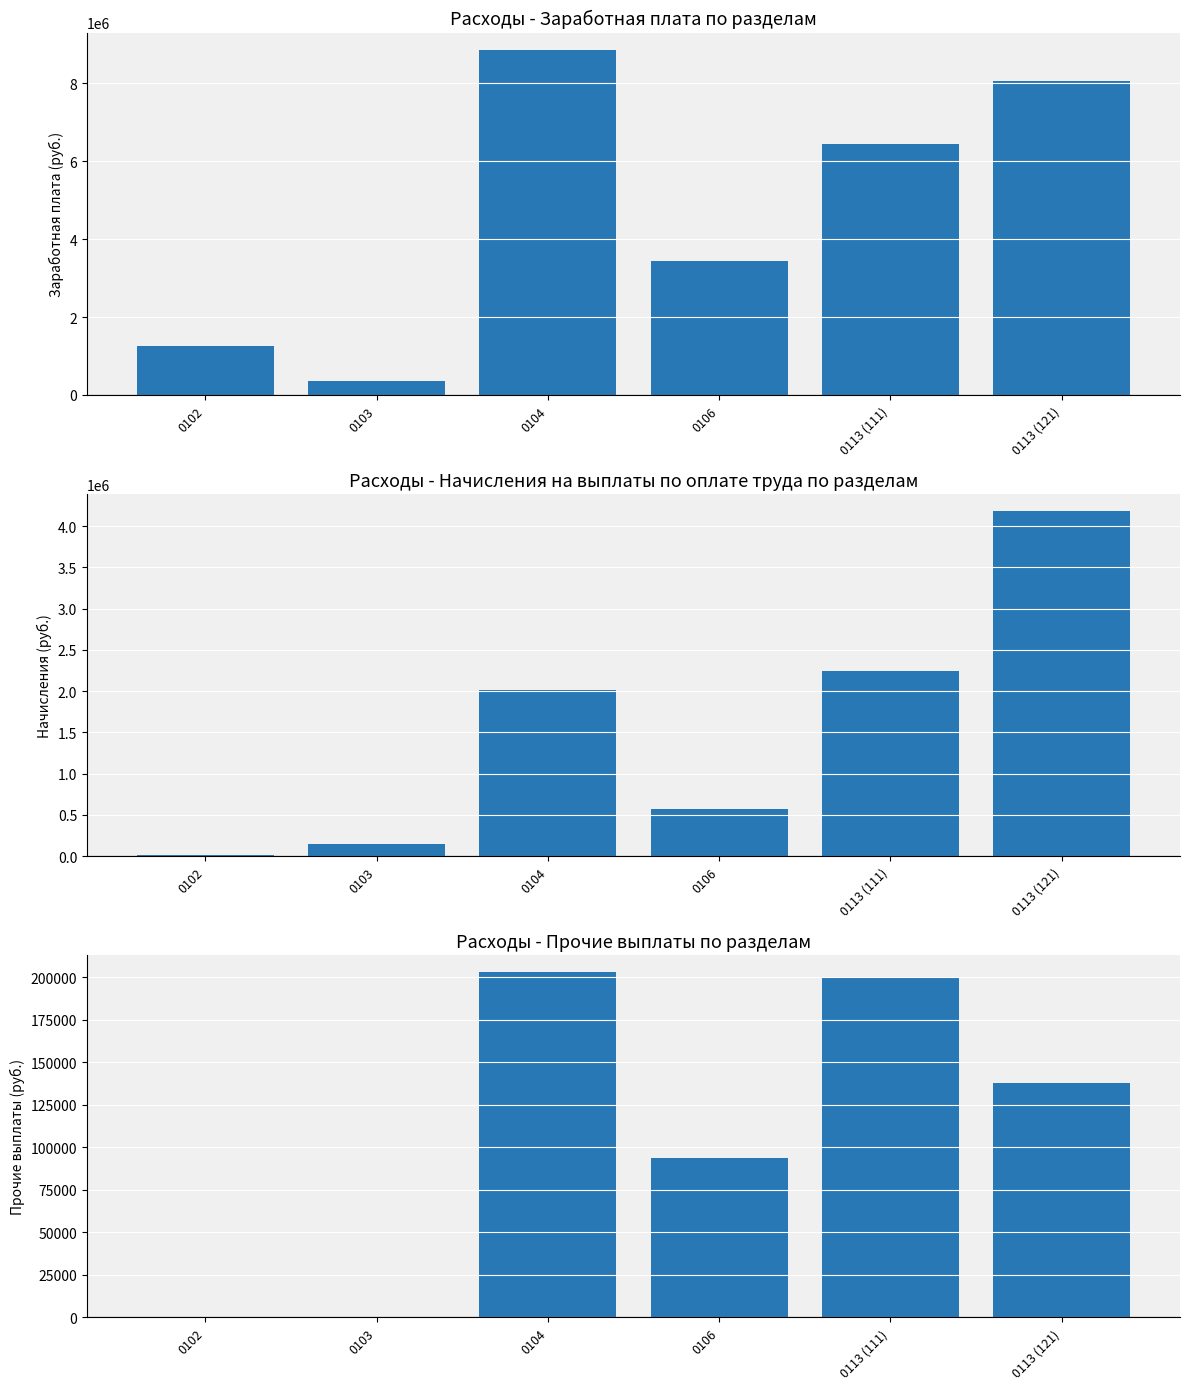

How many groups of bars are there?

6